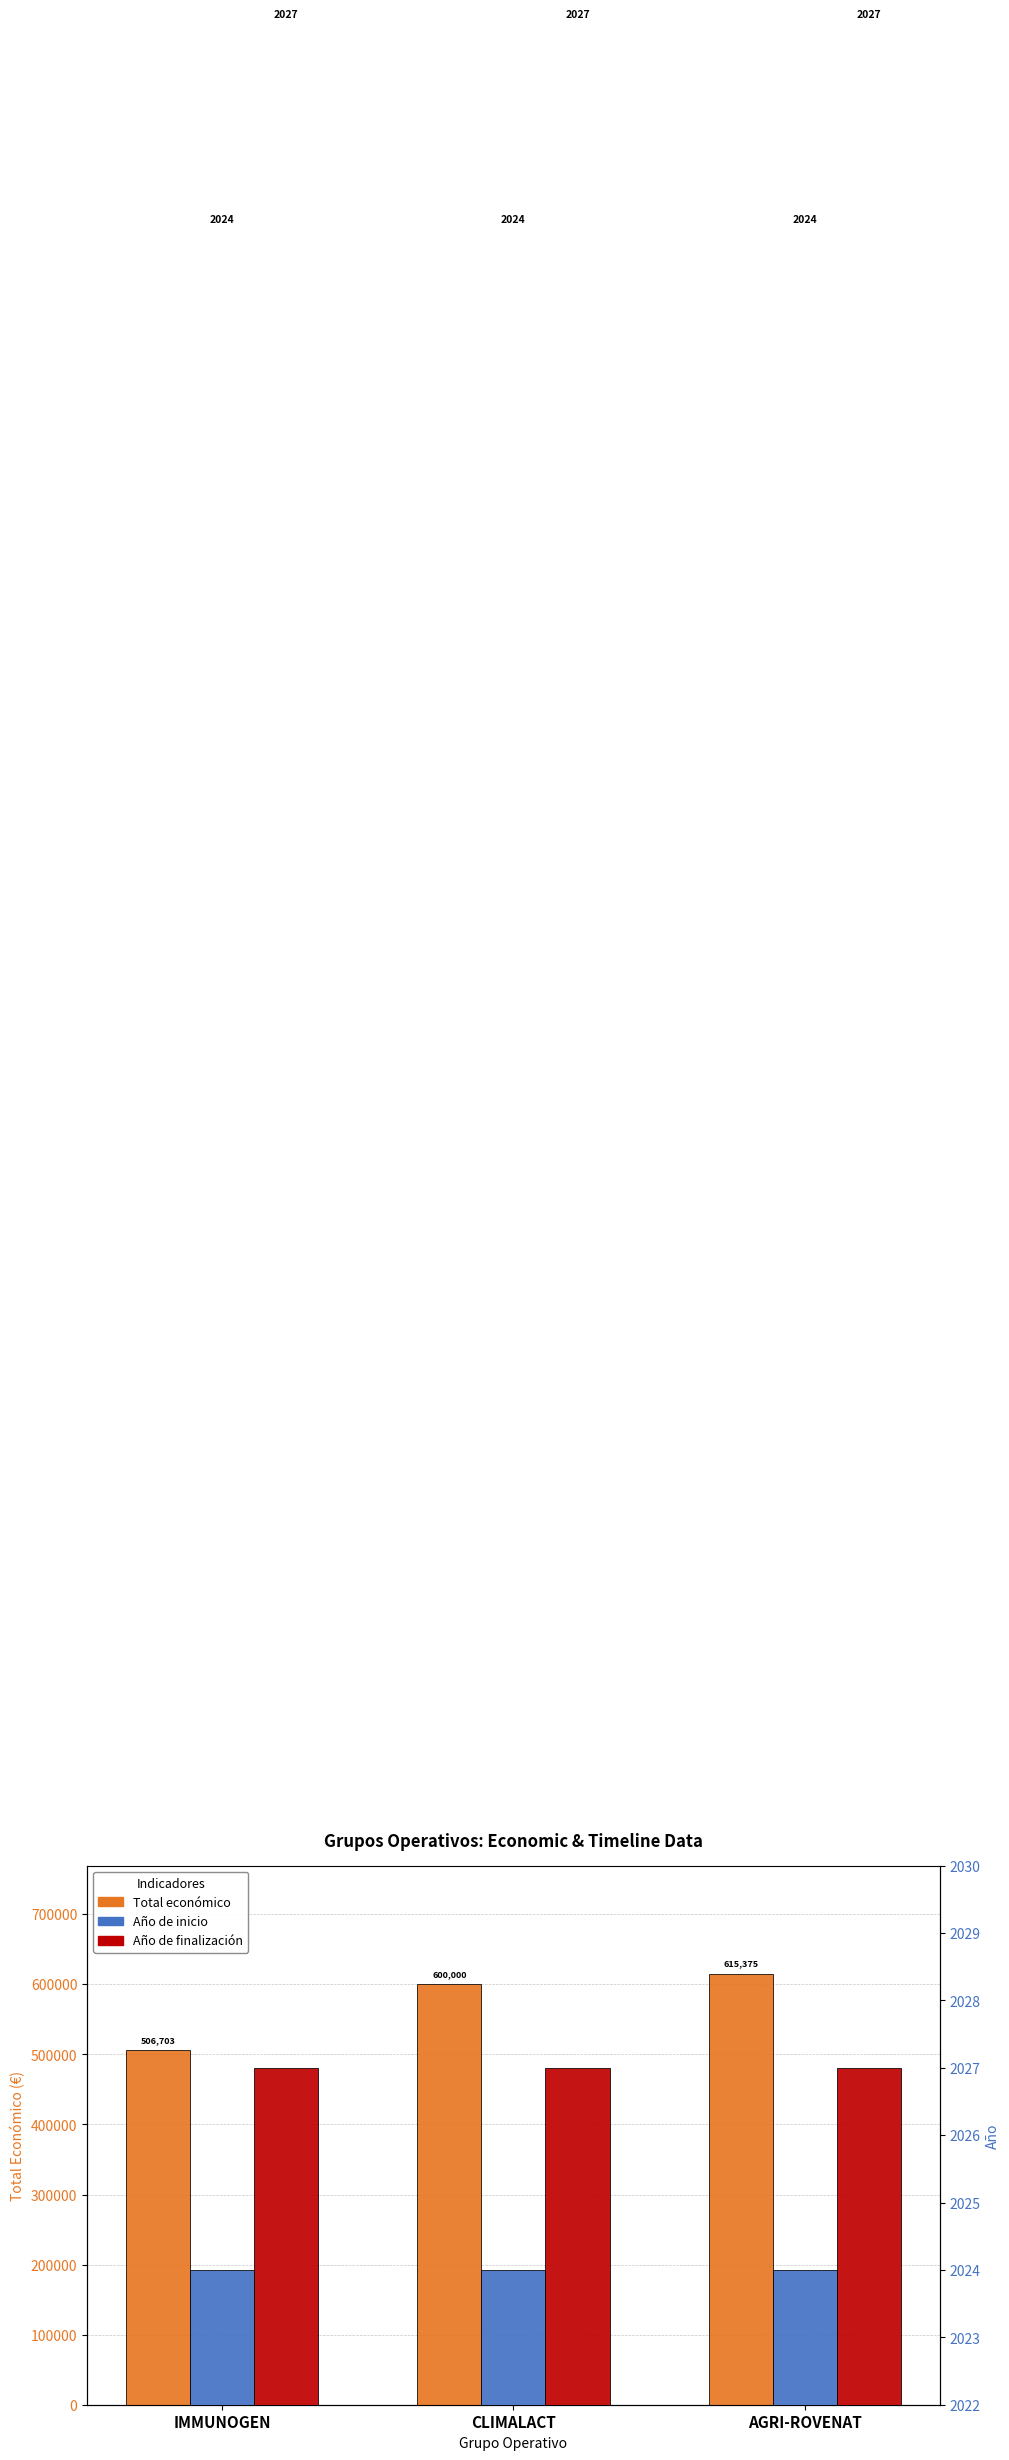

How many bars are there in each group?

3